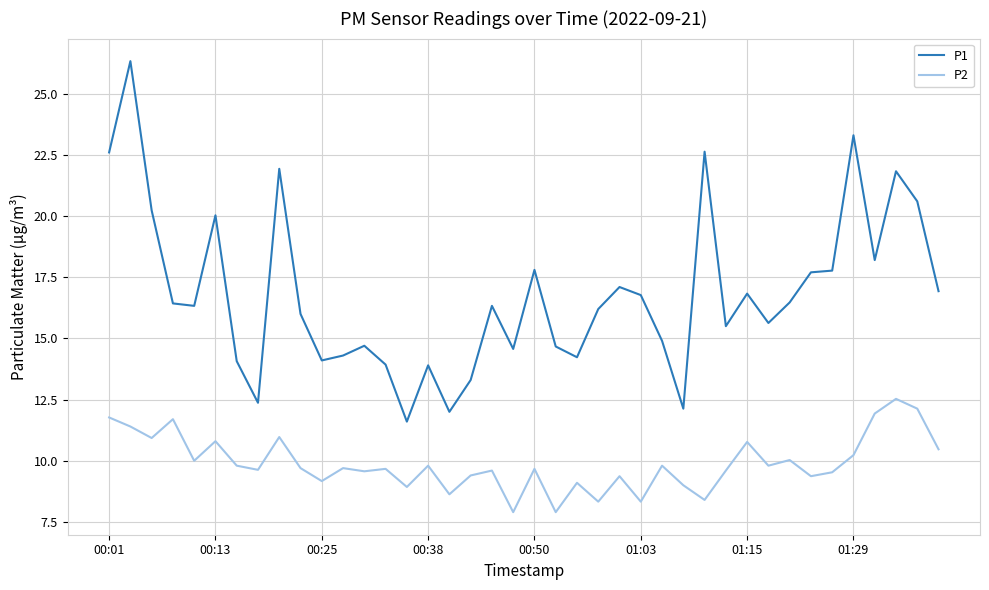

Which series has the largest total across all categories?

P1